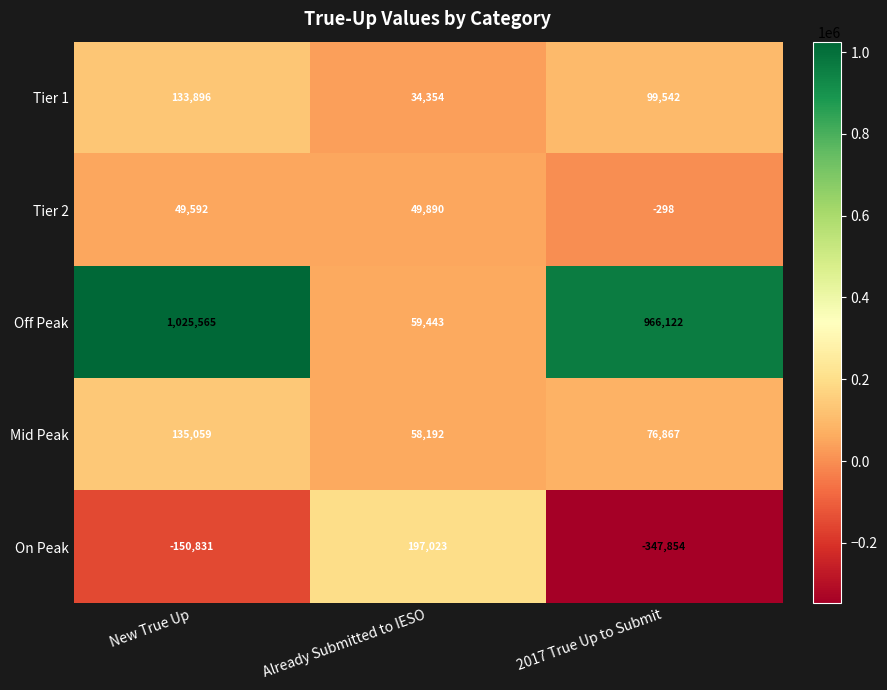

What is the spread (max minus min) of values at Already Submitted to IESO?

162669